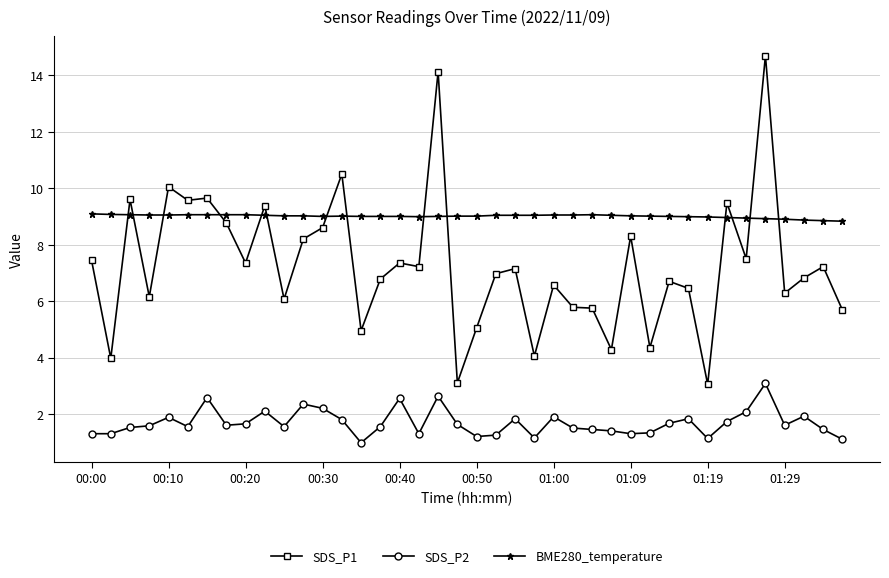

True or false: SDS_P2 and SDS_P1 cross at least once.

False